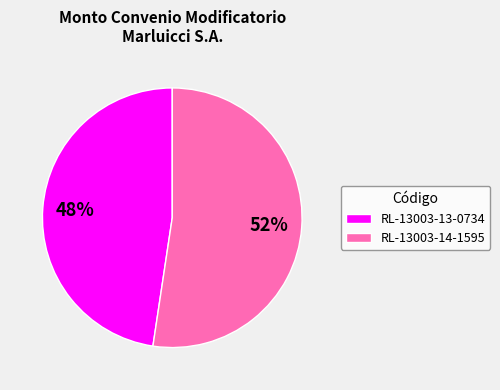

Approximately how many times larger is the value at RL-13003-13-0734 compared to RL-13003-14-1595?

0.9